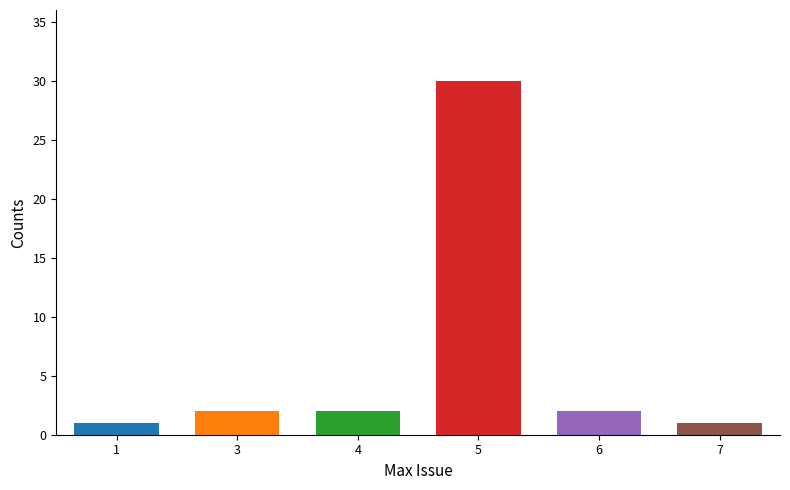

What is the value of the 3rd bar from the left?

2